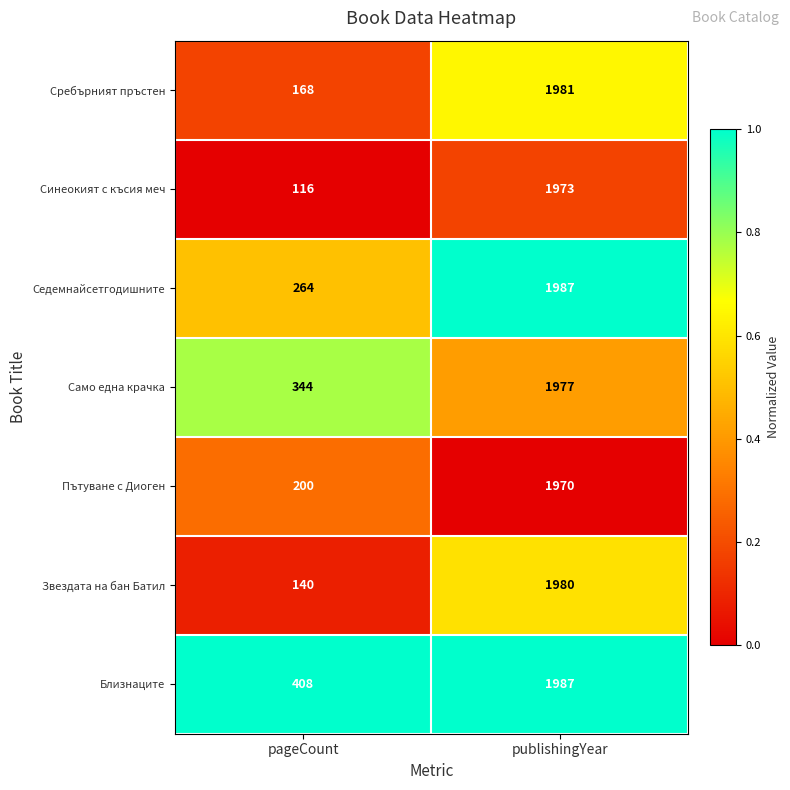

How many data points does each series have?

2